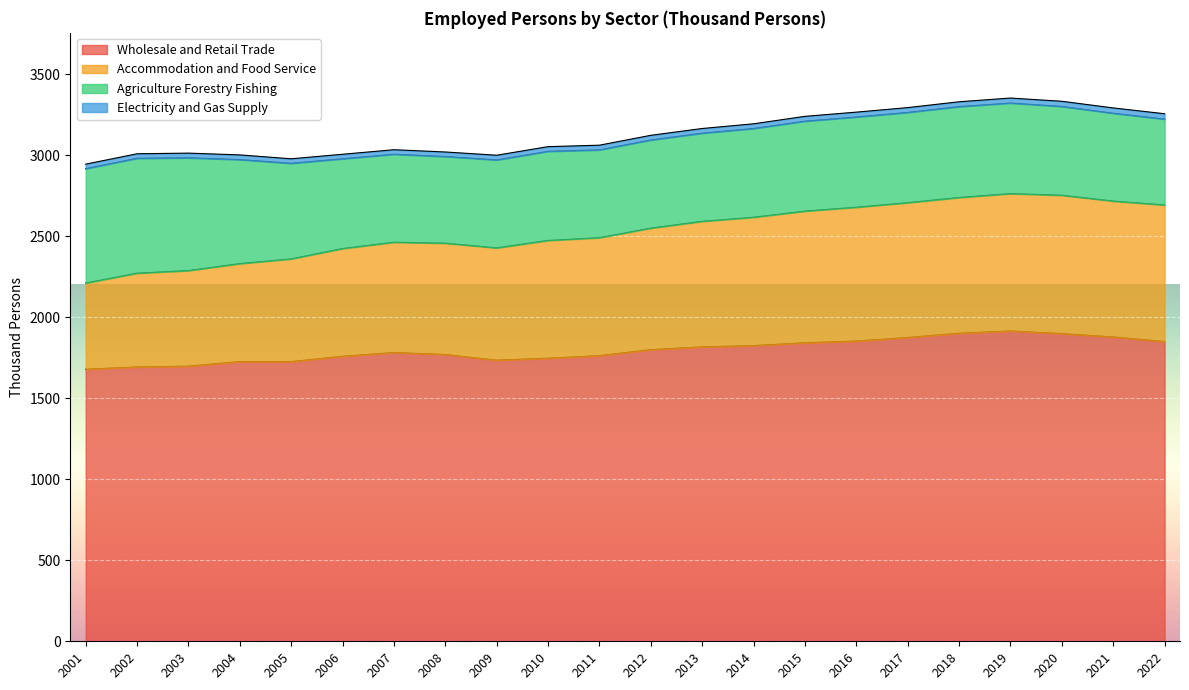

What is the highest value of the Wholesale and Retail Trade series?

1915